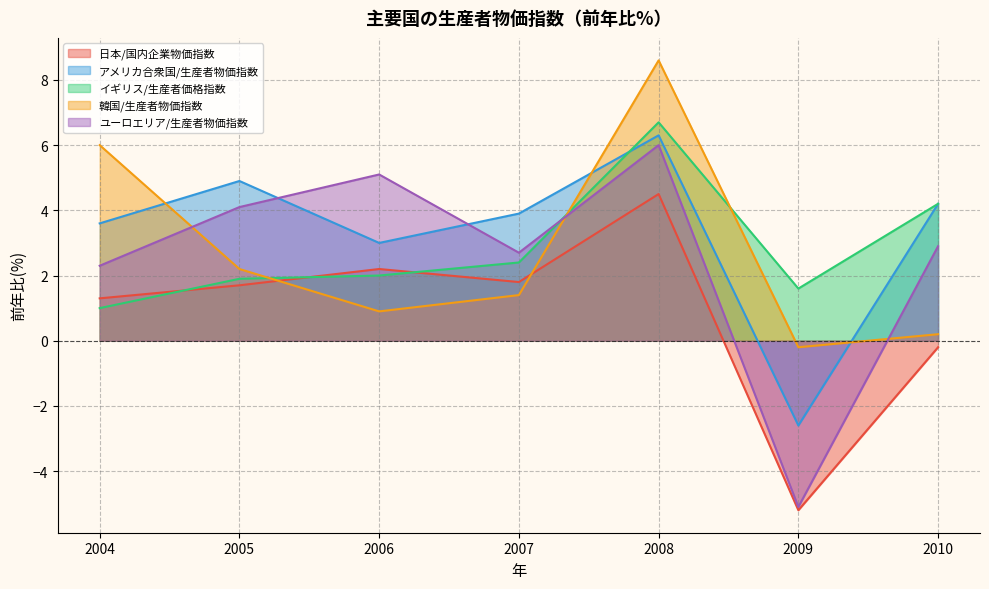

What is the highest value of the イギリス/生産者価格指数 series?

6.7